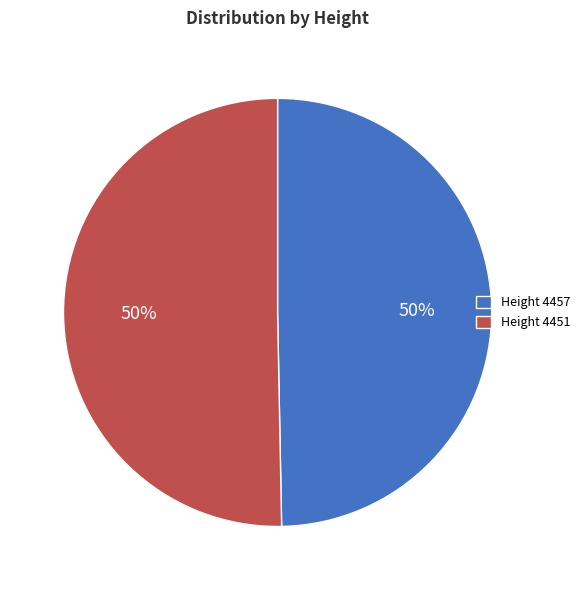

Is it true that Height 4451 is 50% of the pie?

True